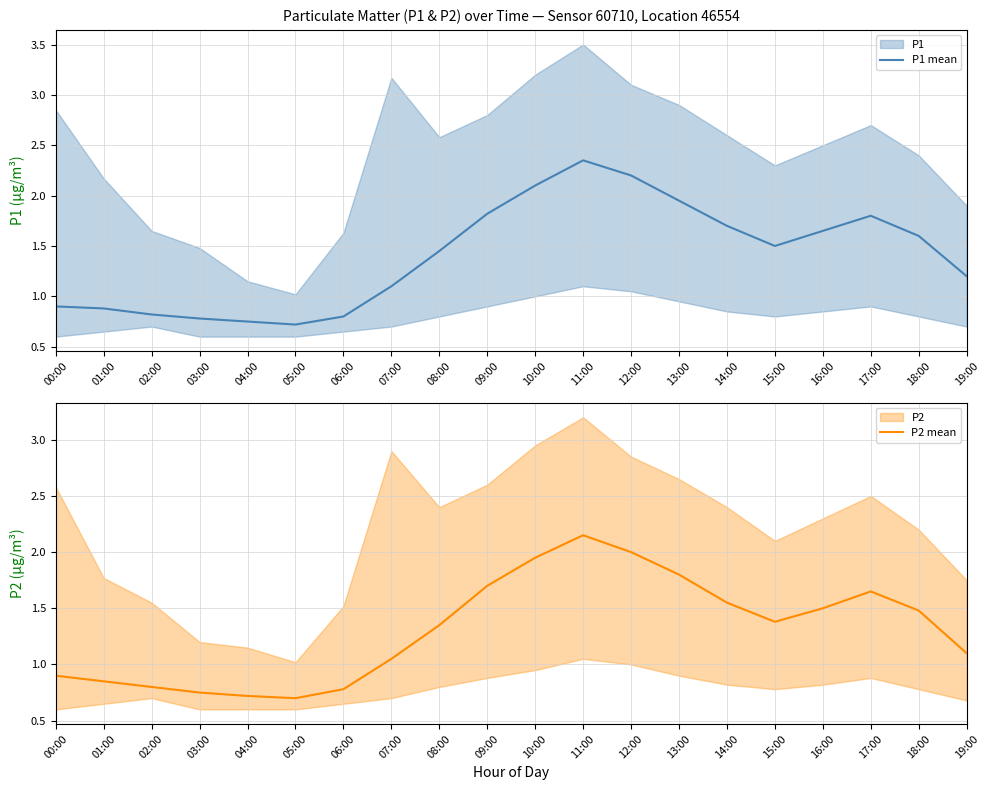

True or false: P2 mean and P1 mean cross at least once.

False